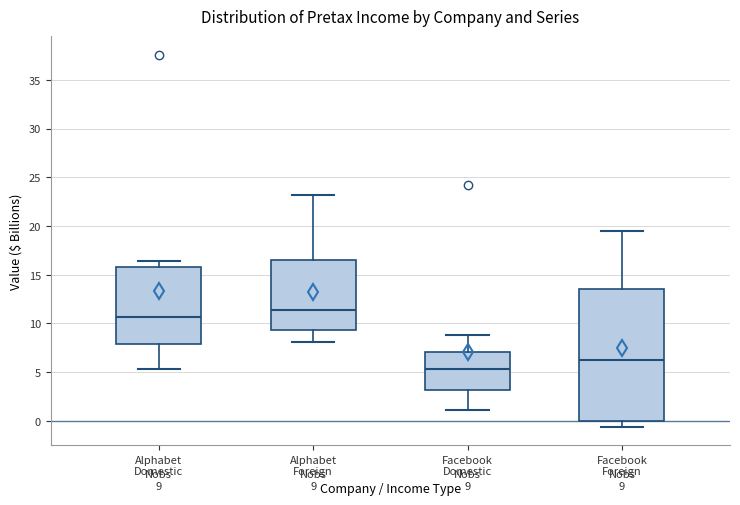

Which box is the tallest, from its lower edge to its upper edge?

Facebook Foreign